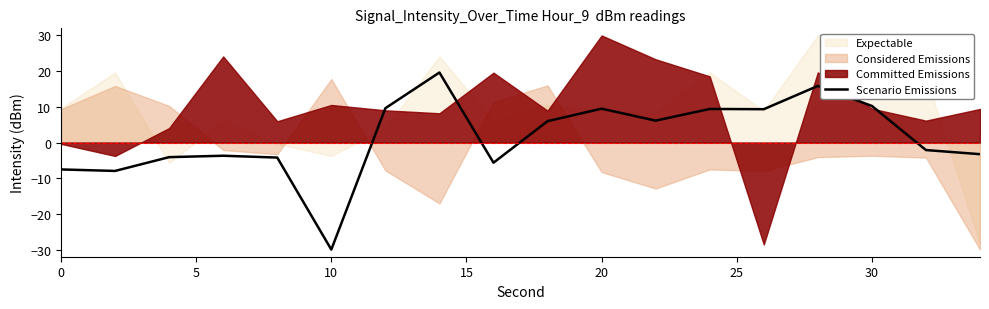

The Scenario Emissions series shows 14.5 at 20. True or false?

False